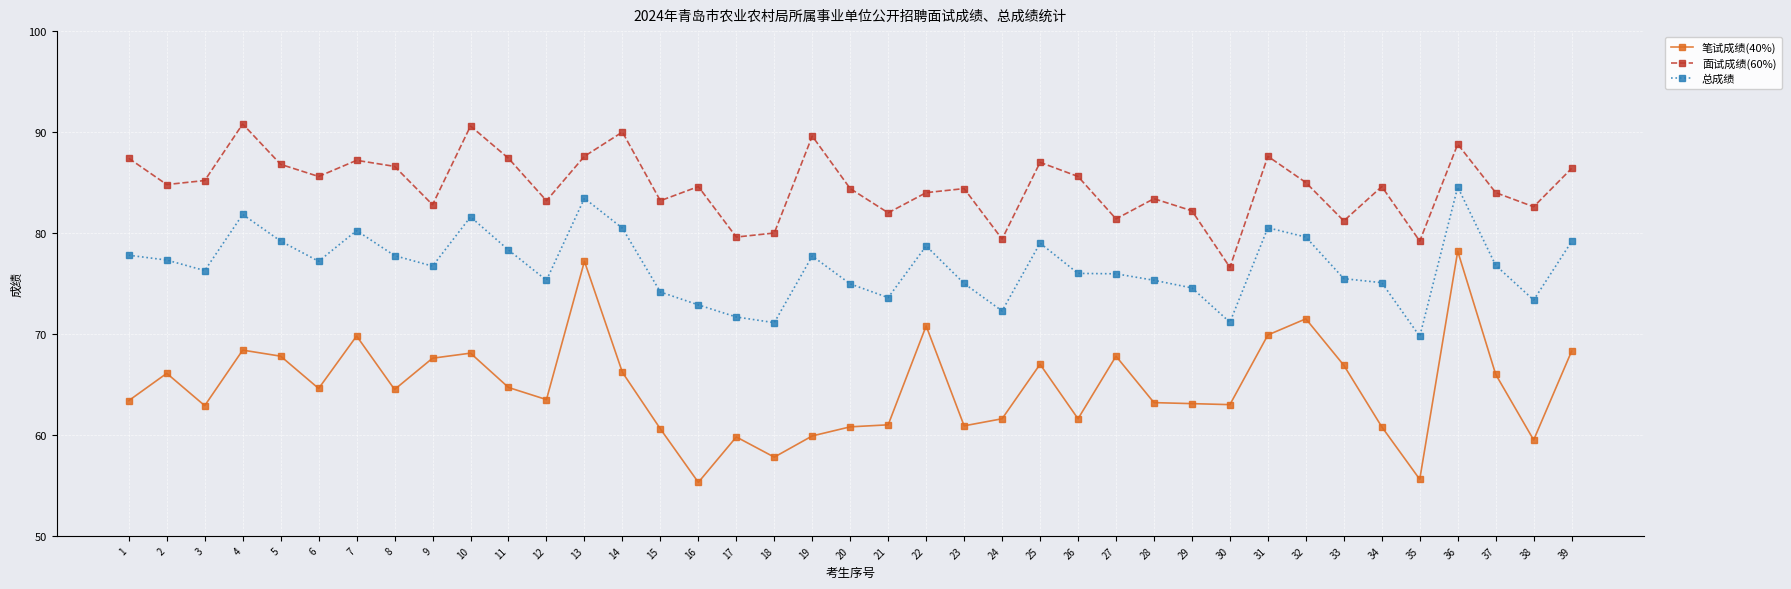

True or false: 面试成绩(60%) and 总成绩 cross at least once.

False